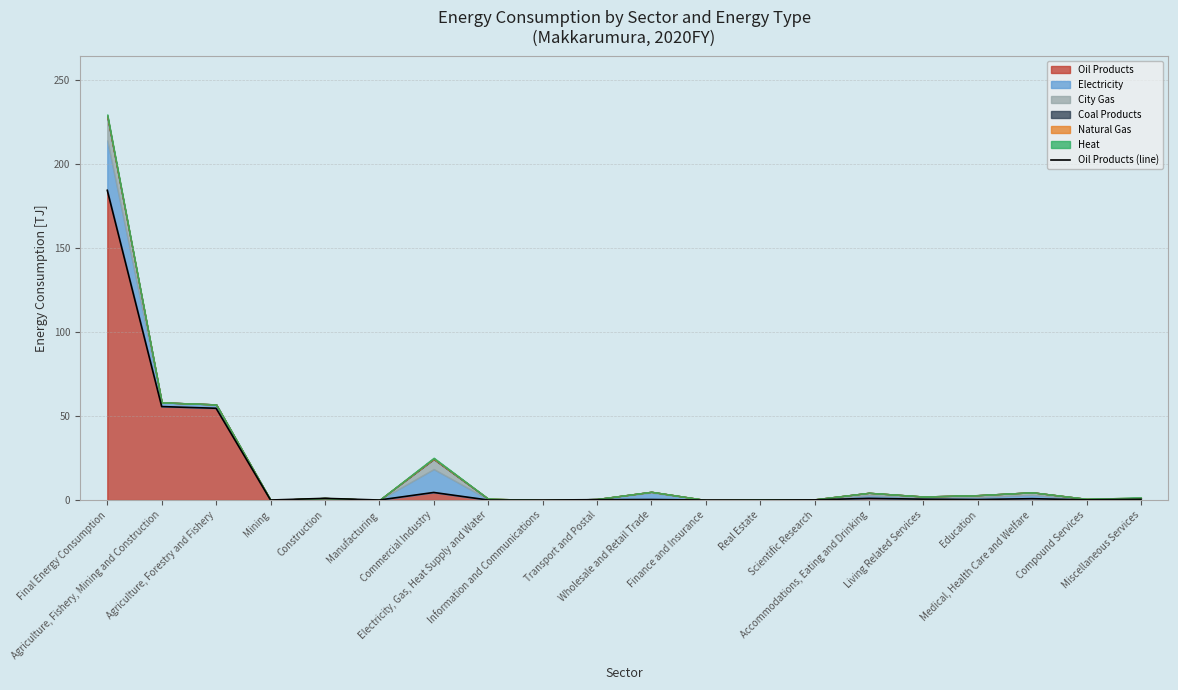

How many interior local peaks (higher than both neighbors) does the data have?

5